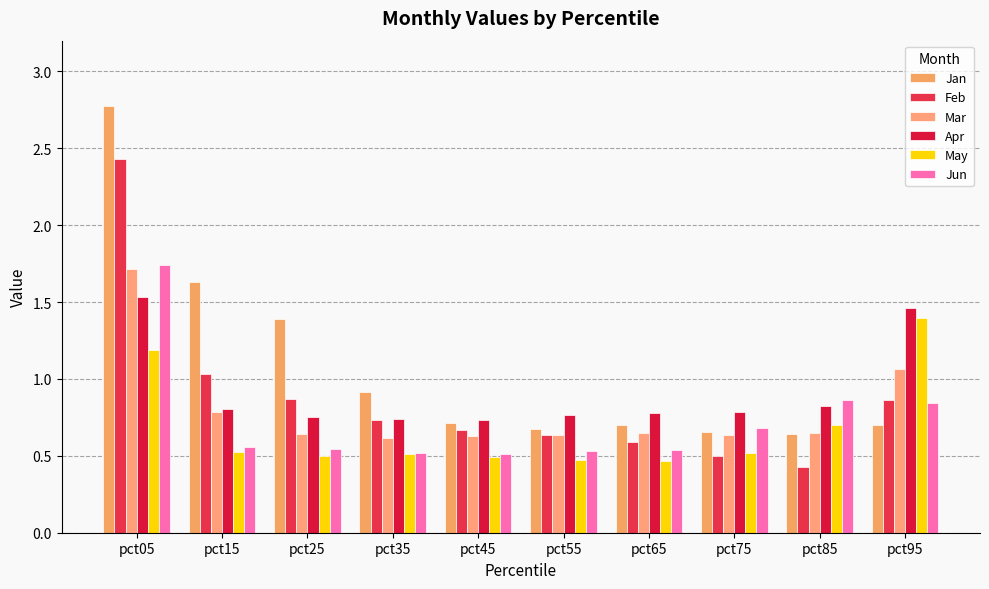

List the series in order of their peak value, highest first.

Jan, Feb, Jun, Mar, Apr, May